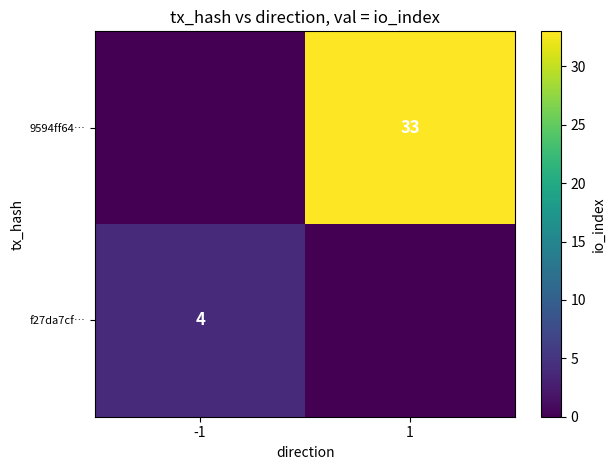

True or false: 9594ff64… has a value of 16 at 1.

False